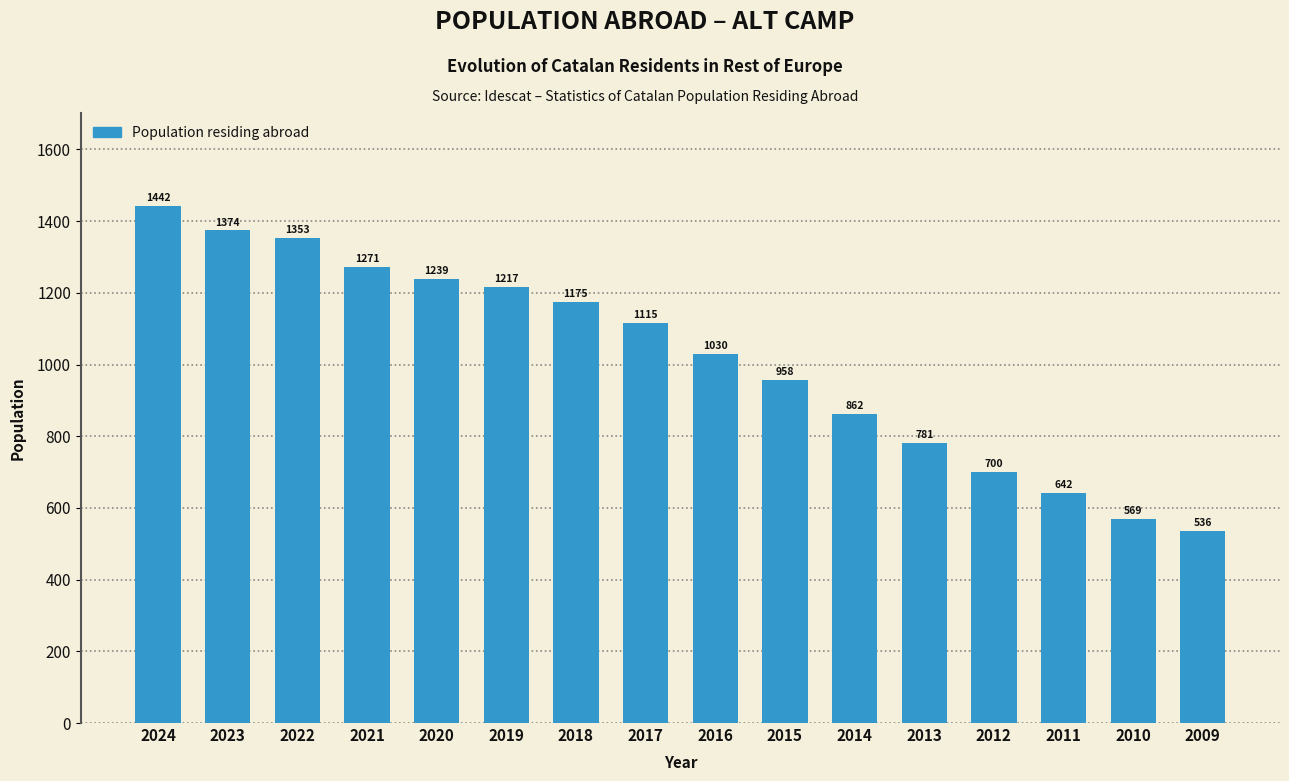

Reading left to right, what are all the values shown in this chart?

2024=1442	2023=1374	2022=1353	2021=1271	2020=1239	2019=1217	2018=1175	2017=1115	2016=1030	2015=958	2014=862	2013=781	2012=700	2011=642	2010=569	2009=536